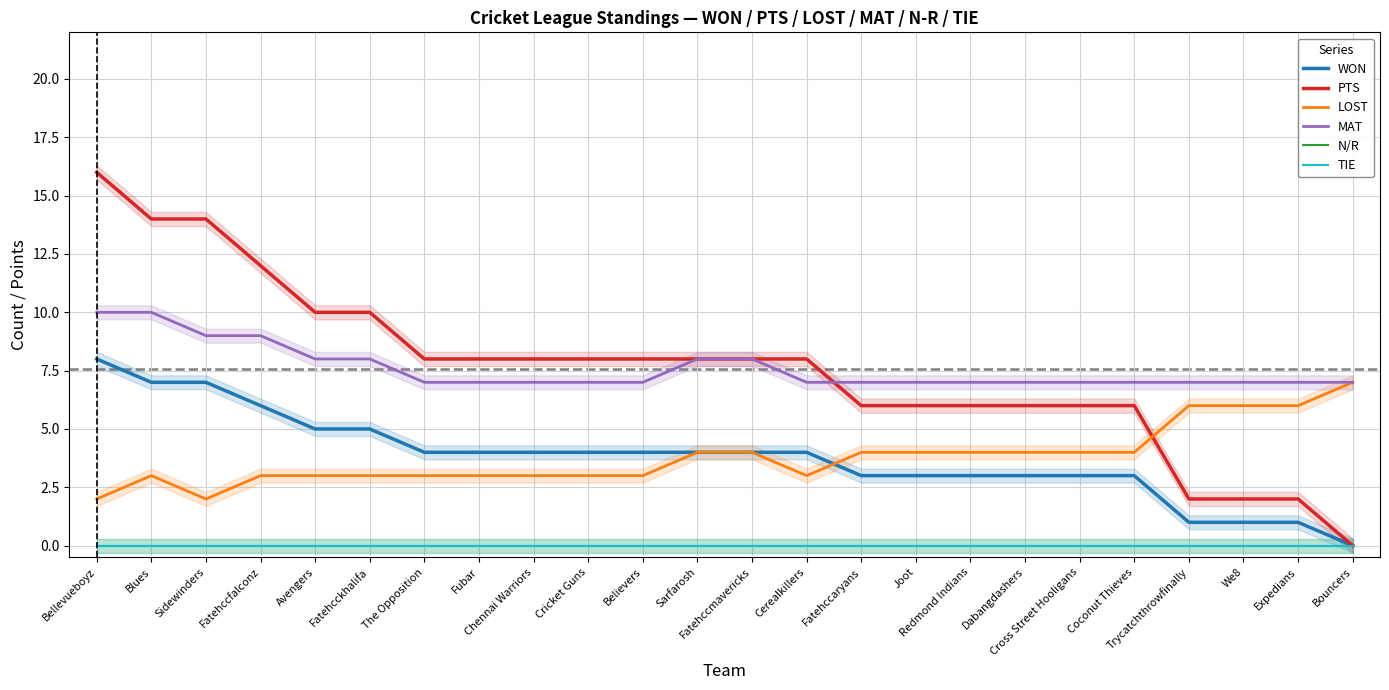

How many MAT values are between 7 and 8?

20